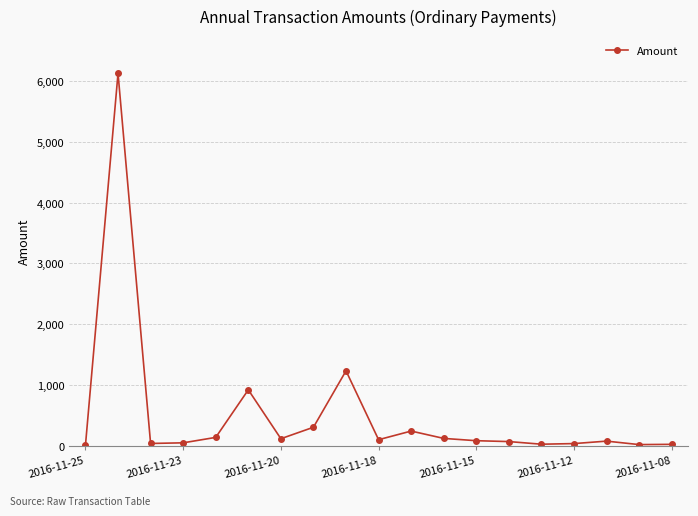

What is the difference between the second highest and minimum values?

1228.0